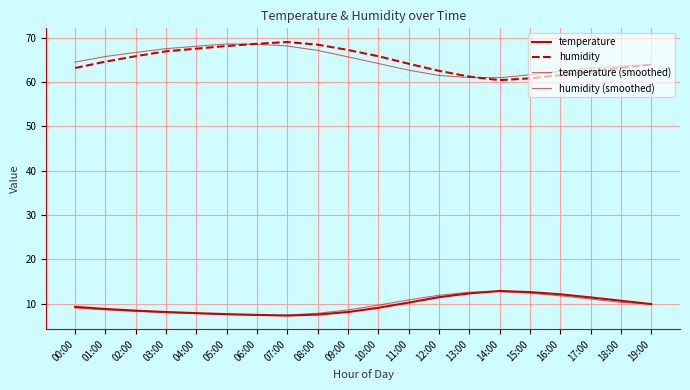

List the series in order of their peak value, lowest first.

temperature (smoothed), temperature, humidity (smoothed), humidity